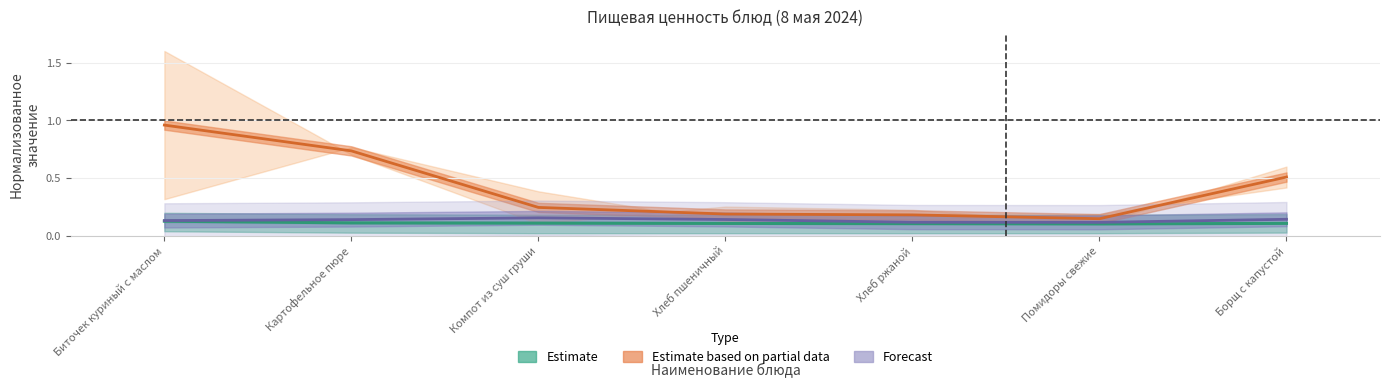

Is it true that Estimate based on partial data equals 0.1 at Хлеб ржаной?

False